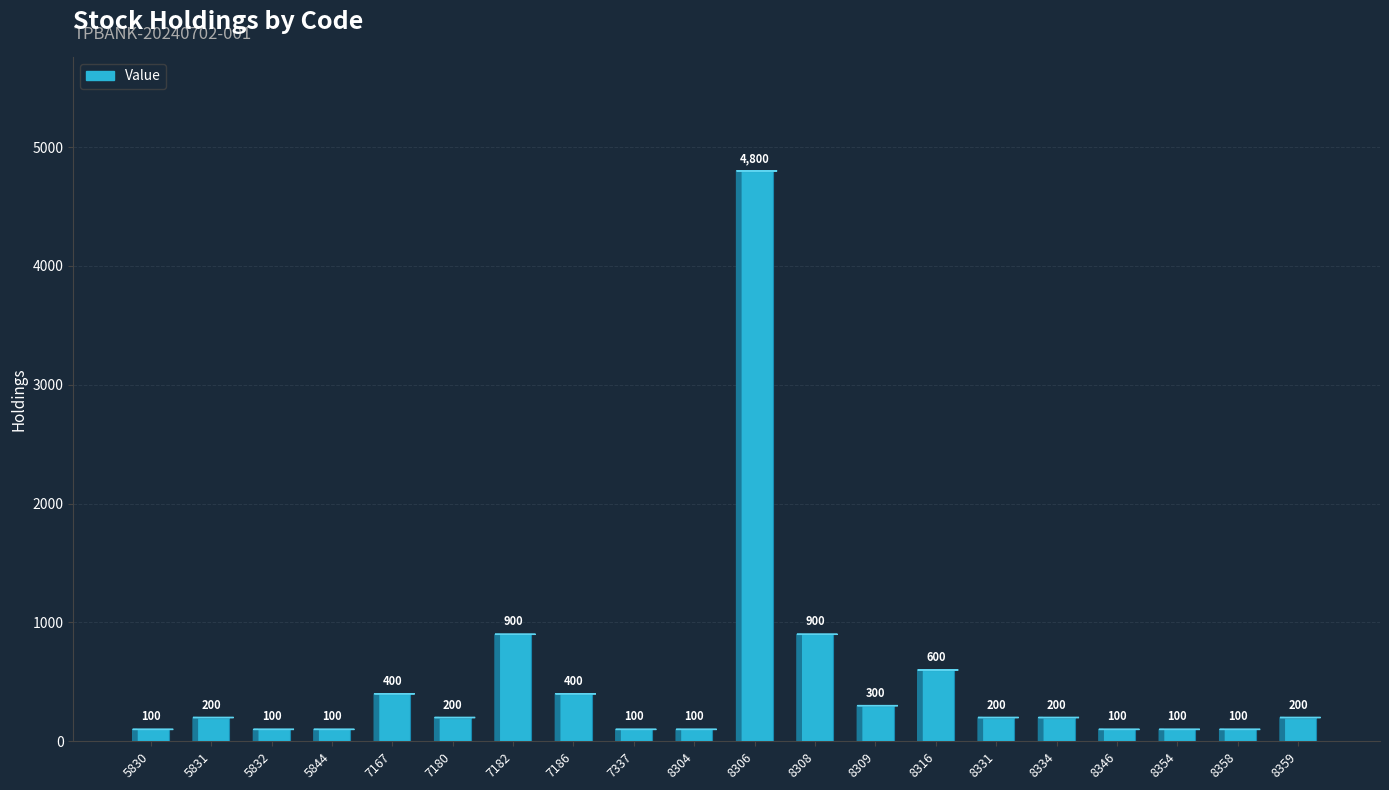

What is the value of the 1st bar from the left?

100